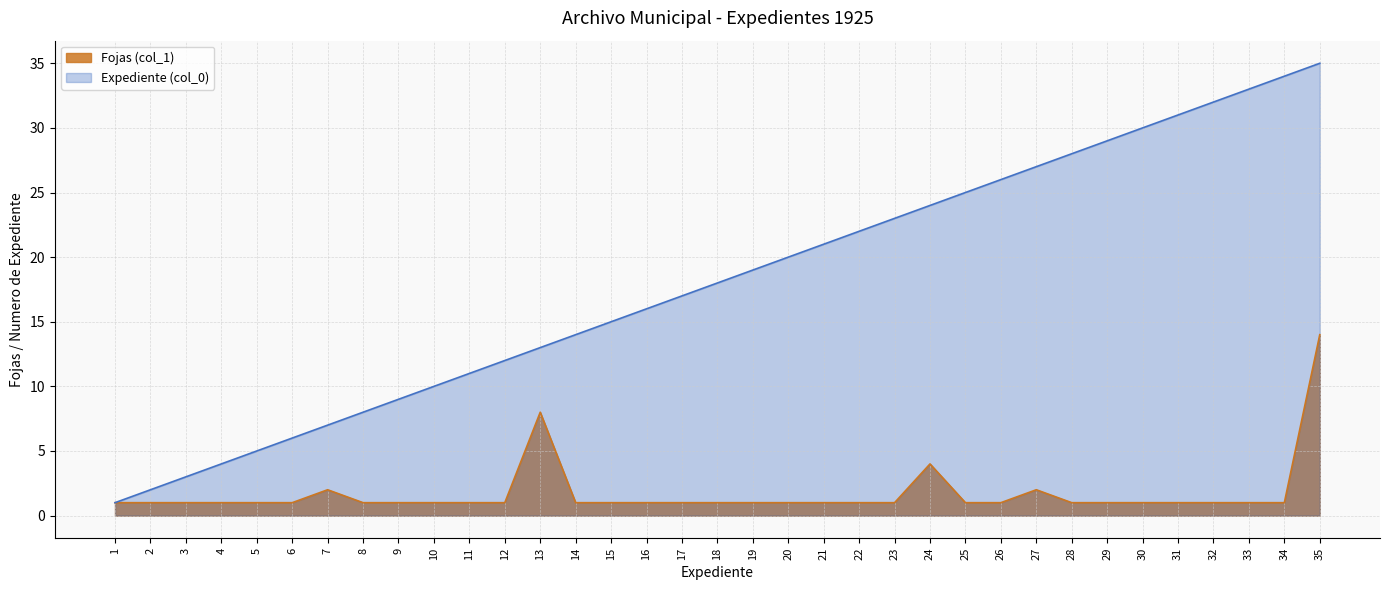

True or false: Expediente (col_0) and Fojas (col_1) cross at least once.

False